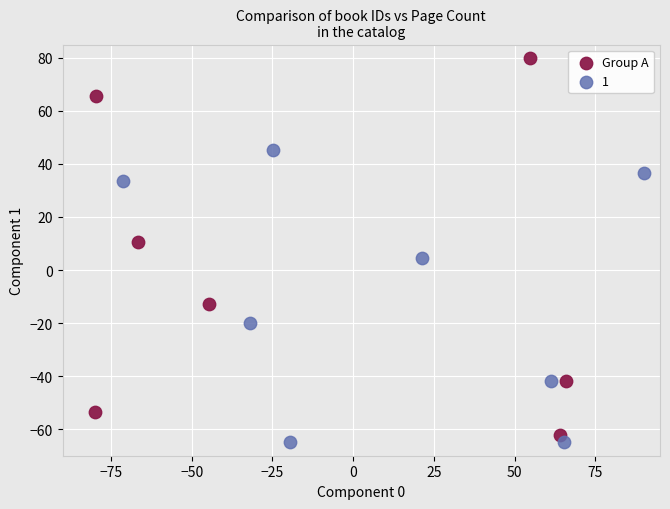

What are all the series names shown in the legend?

Group A, 1